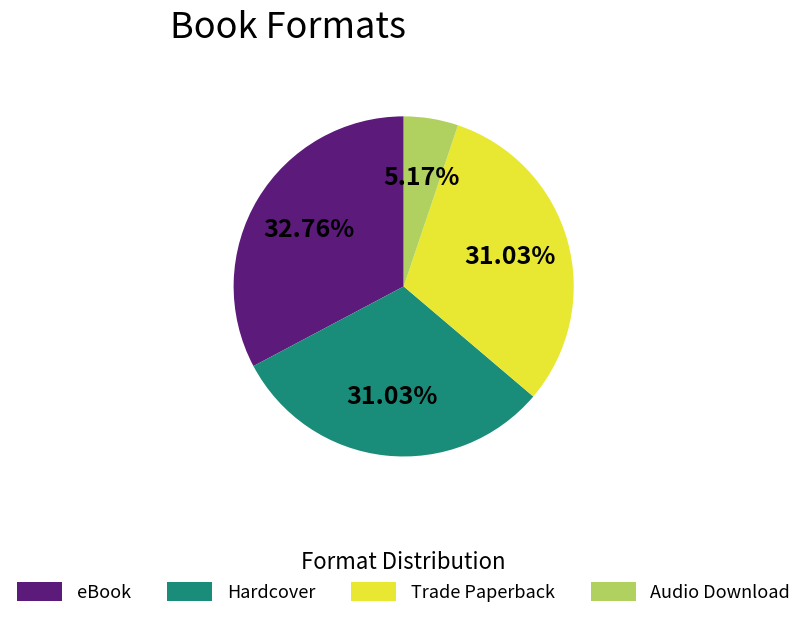

Combined, do eBook and Trade Paperback account for over 50%?

Yes